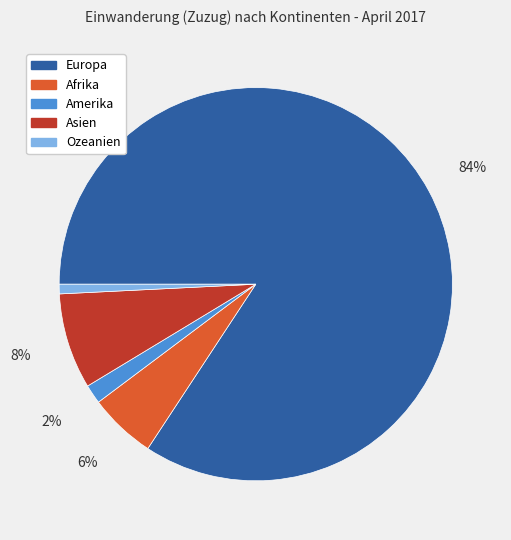

Is there any slice that represents more than half of the pie?

Yes